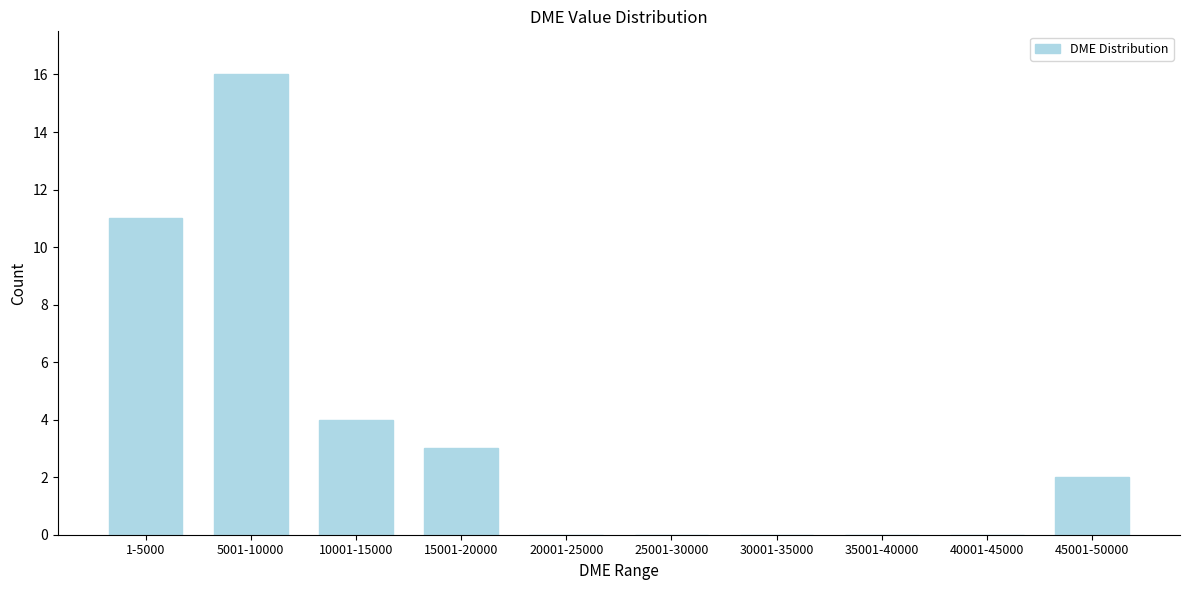

Reading left to right, transcribe all the data shown in this chart.

1-5000=11	5001-10000=16	10001-15000=4	15001-20000=3	20001-25000=0	25001-30000=0	30001-35000=0	35001-40000=0	40001-45000=0	45001-50000=2